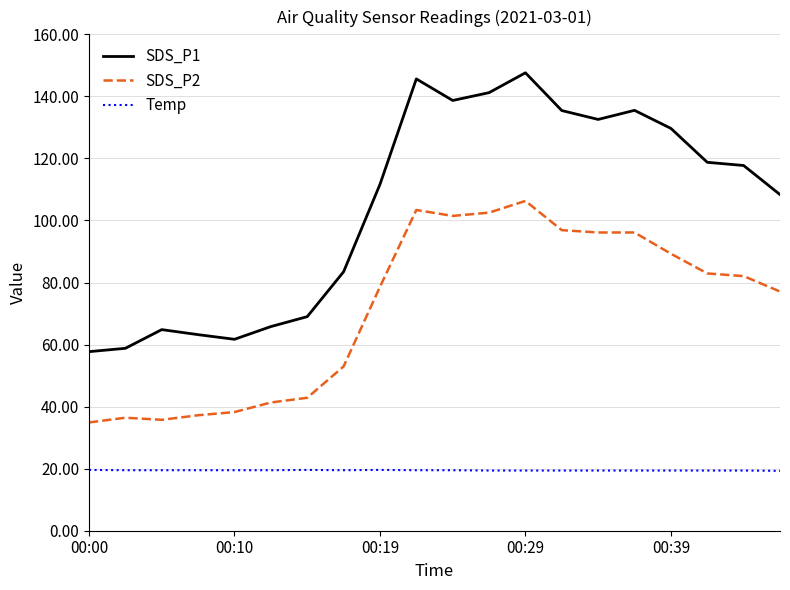

What is the difference between the maximum and minimum values in the SDS_P2 series?

71.4